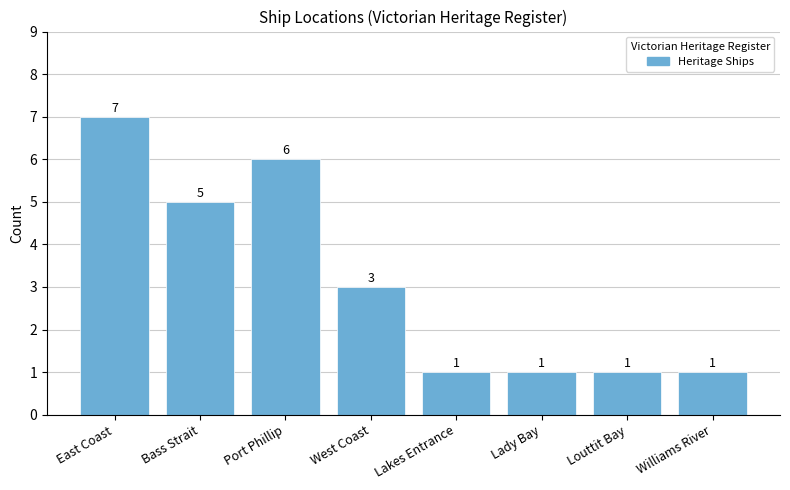

Reading left to right, extract all data points from this chart.

7	5	6	3	1	1	1	1